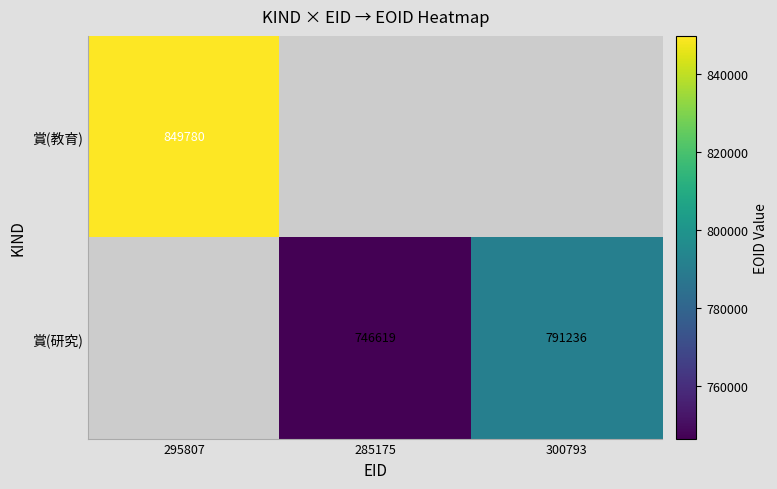

True or false: 賞(研究) has a value of 163442 at 300793.

False